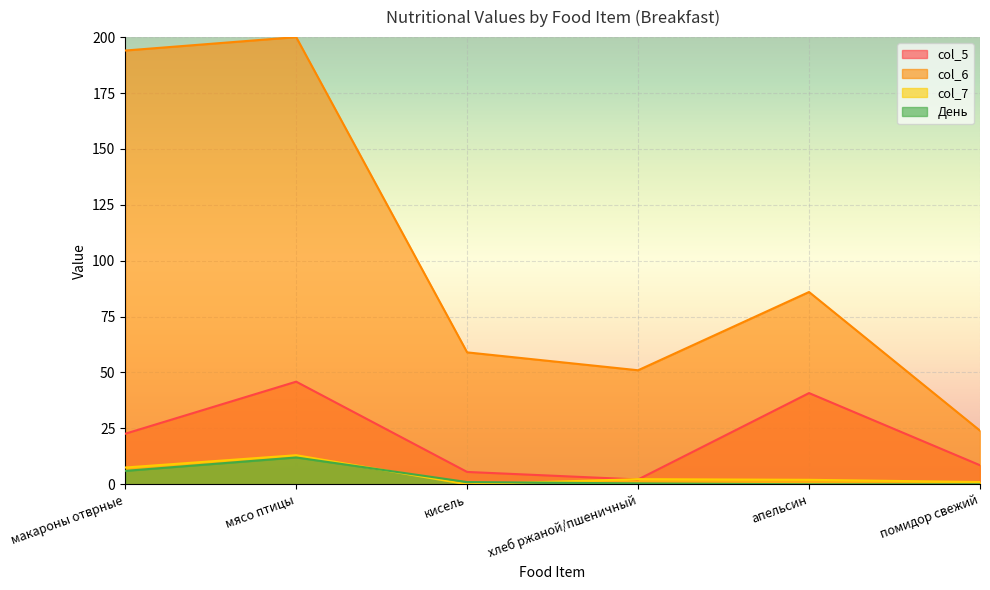

True or false: col_6 and col_7 intersect in this chart.

False